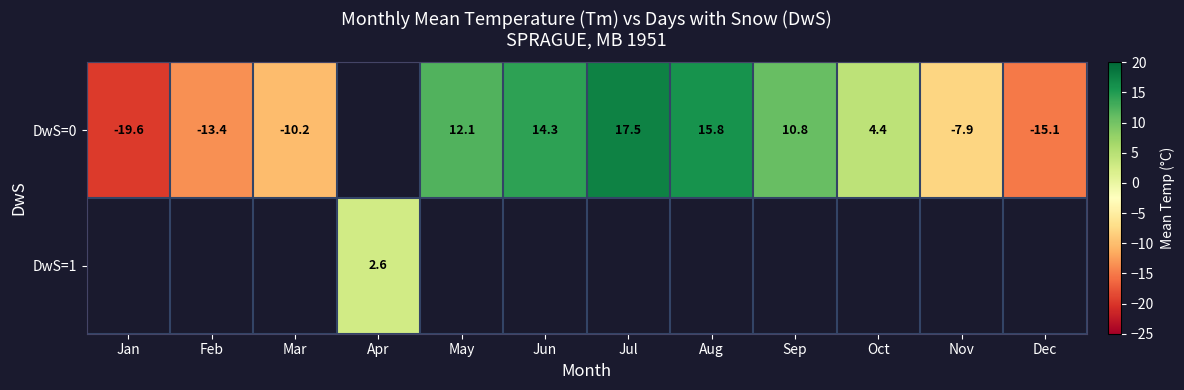

The value of row_0 at Mar is -3.2. True or false?

False